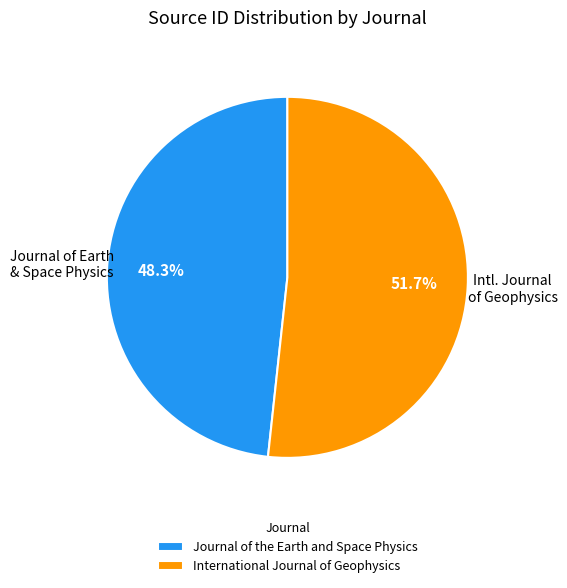

Which category has the biggest portion of the pie?

International Journal of Geophysics